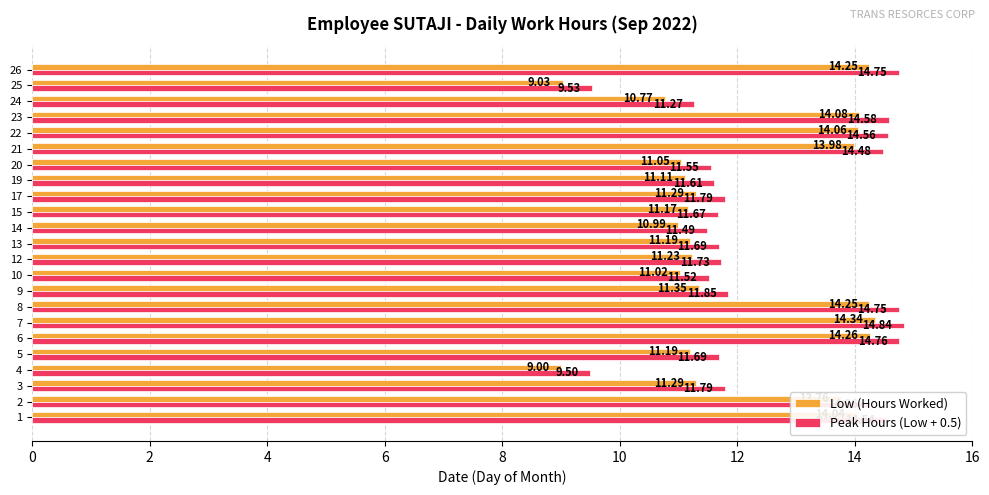

What is the average value of the Low (Hours Worked) series?

12.1